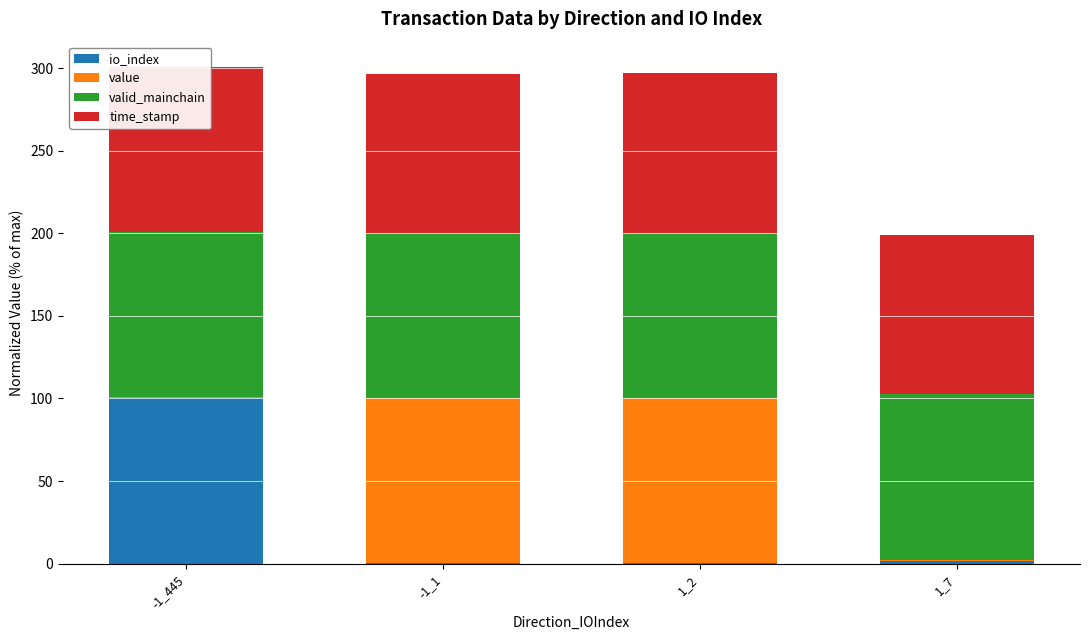

Reading left to right, list all the values displayed in this chart.

io_index: 100.0	0.2	0.4	1.6
value: 0.9	100.0	100.0	0.9
valid_mainchain: 100.0	100.0	100.0	100.0
time_stamp: 100.0	96.4	96.4	96.4